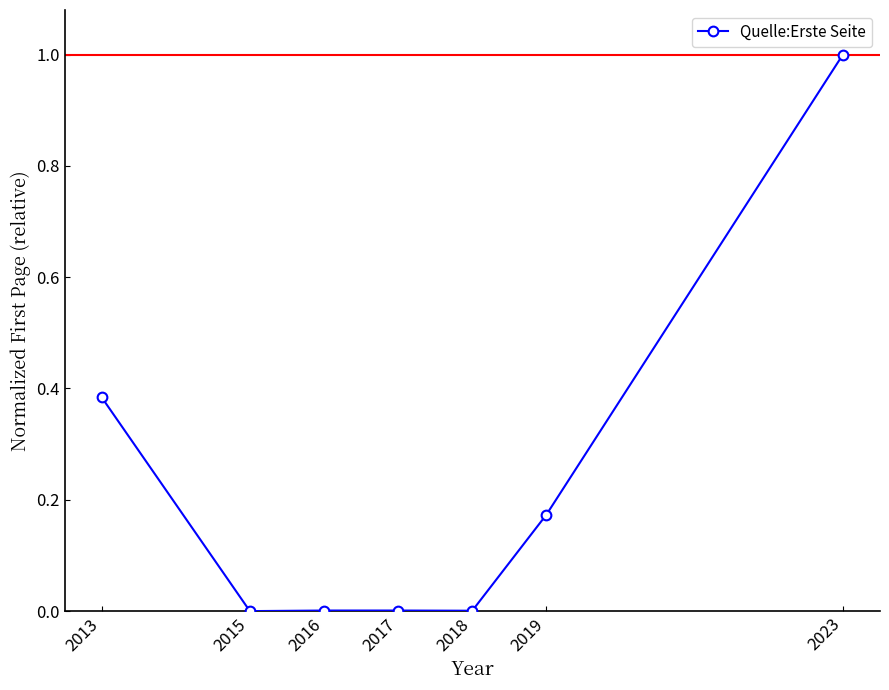

The value at 2023 is 1.5. True or false?

False